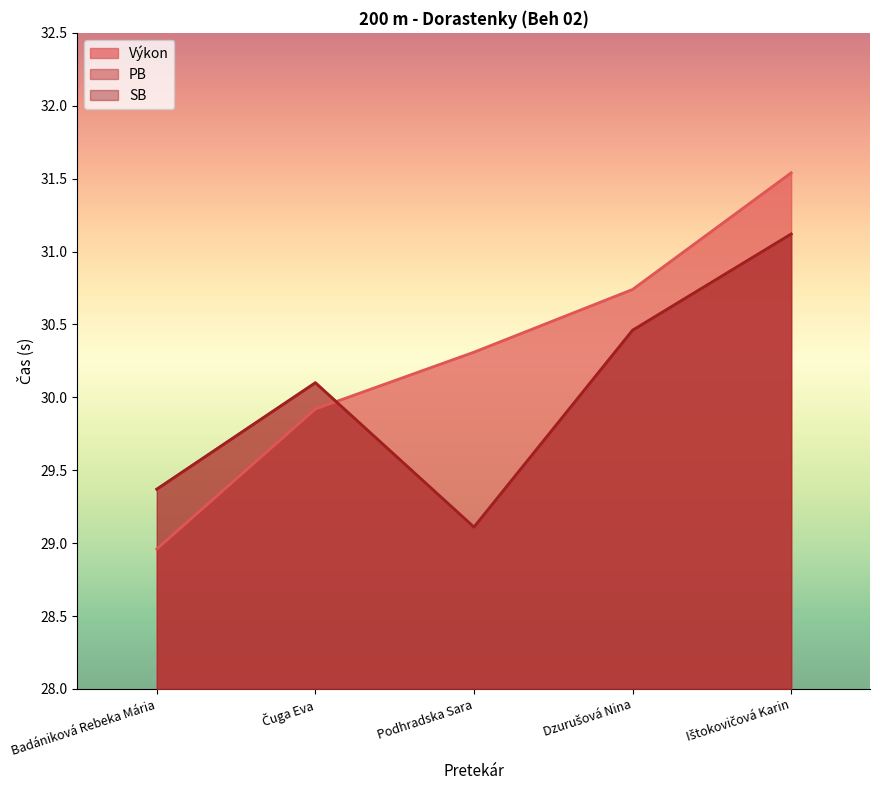

What position from the right is Dzurušová Nina?

2